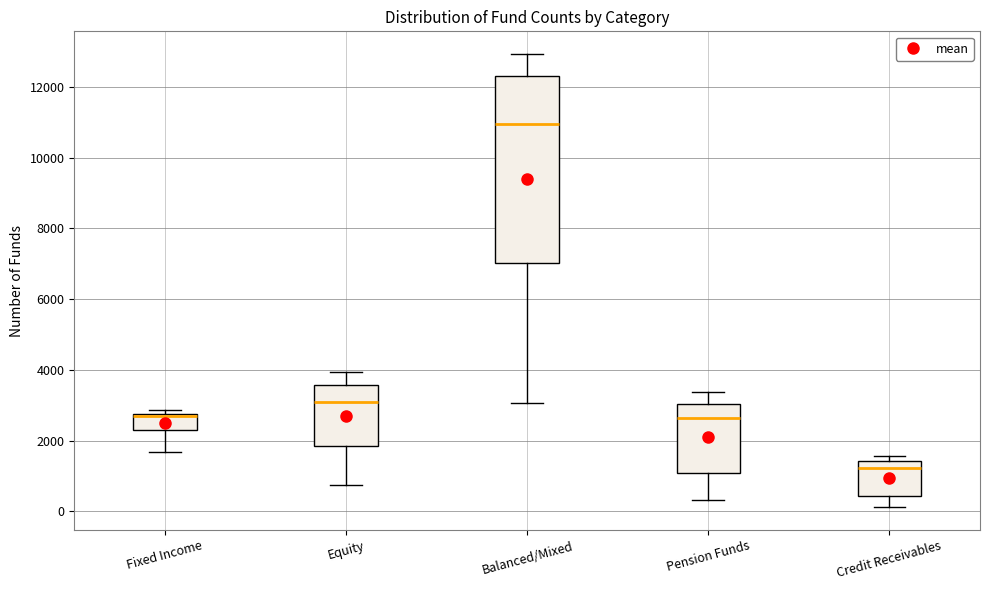

Reading left to right, read every box against the y-axis: the position of its median line, the range the box covers, and the ends of its whiskers. The values are not printed on the chart, so give them approximately, as read against the axis.

Fixed Income: median 2600, box 2200 to 2800, whiskers 1600 to 2800 (just above the box's upper edge)
Equity: median 3000, box 1800 to 3600, whiskers 800 to 4000
Balanced/Mixed: median 11000, box 7000 to 12200, whiskers 3000 to 13000
Pension Funds: median 2600, box 1000 to 3000, whiskers 400 to 3400
Credit Receivables: median 1200, box 400 to 1400, whiskers 200 to 1600